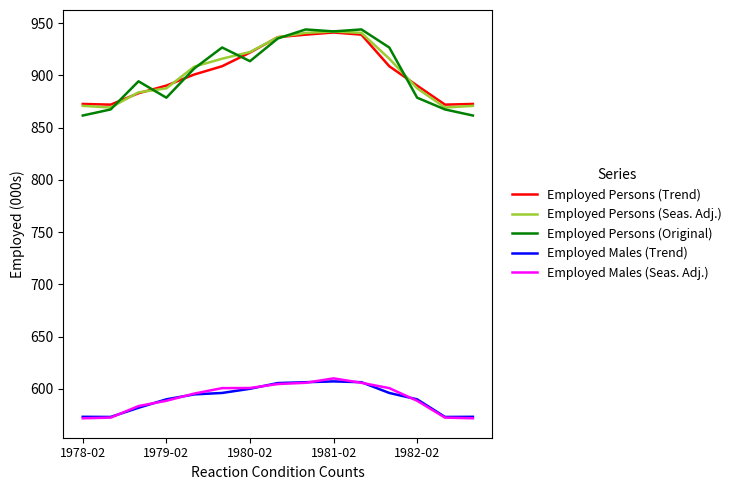

What is the highest value of the Employed Persons (Seas. Adj.) series?

942.1